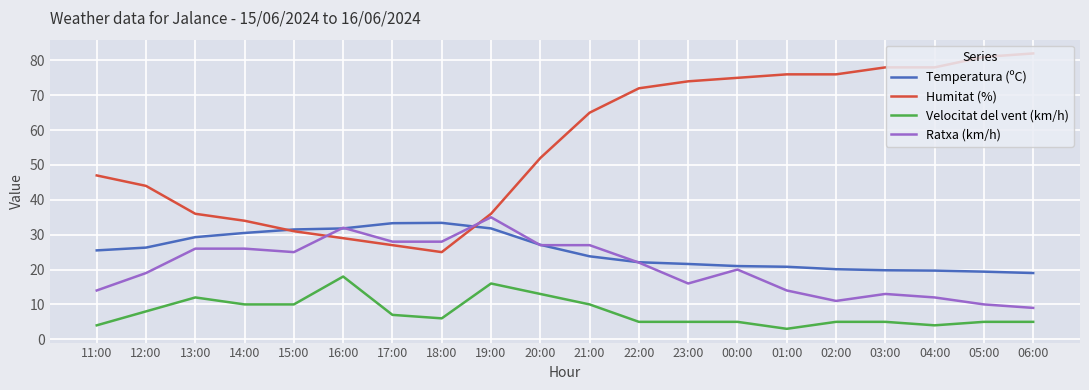

Is it true that Humitat (%) equals 78.0 at 03:00?

True